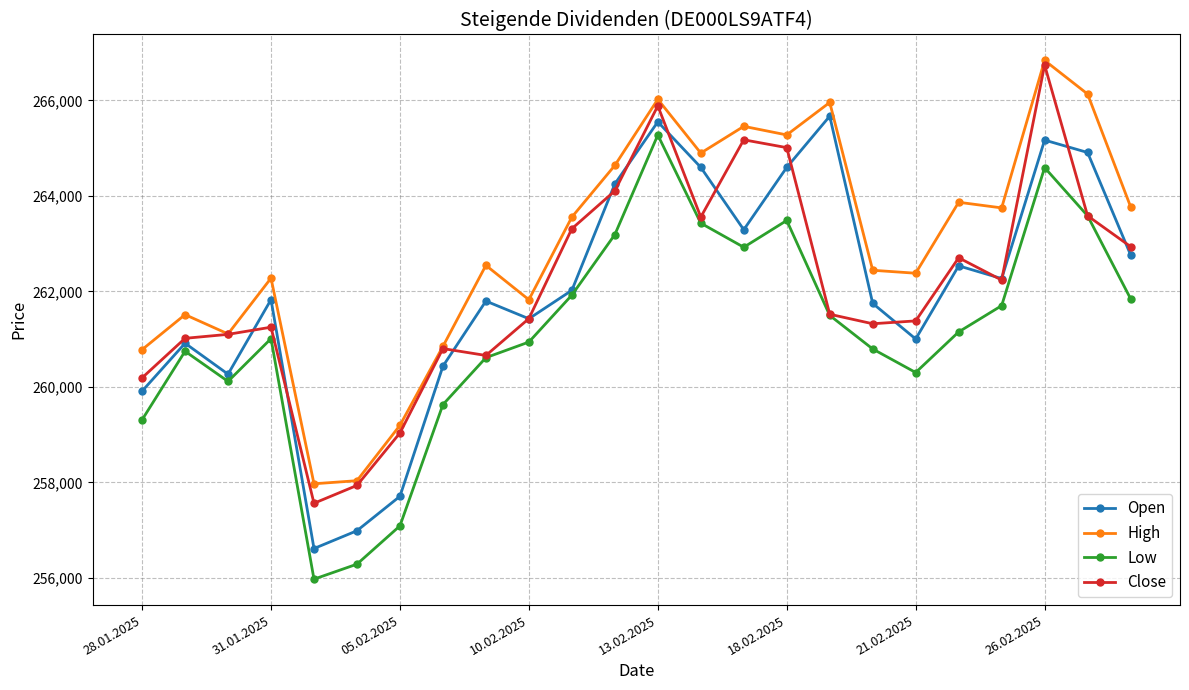

Which series has the largest total across all categories?

High